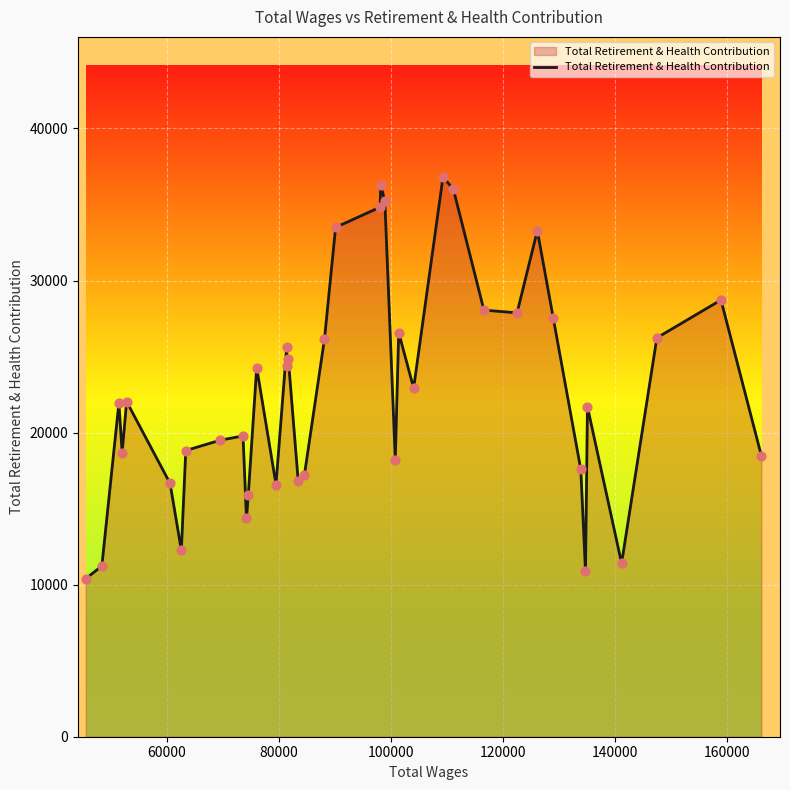

What is the maximum value shown in the chart?

36816